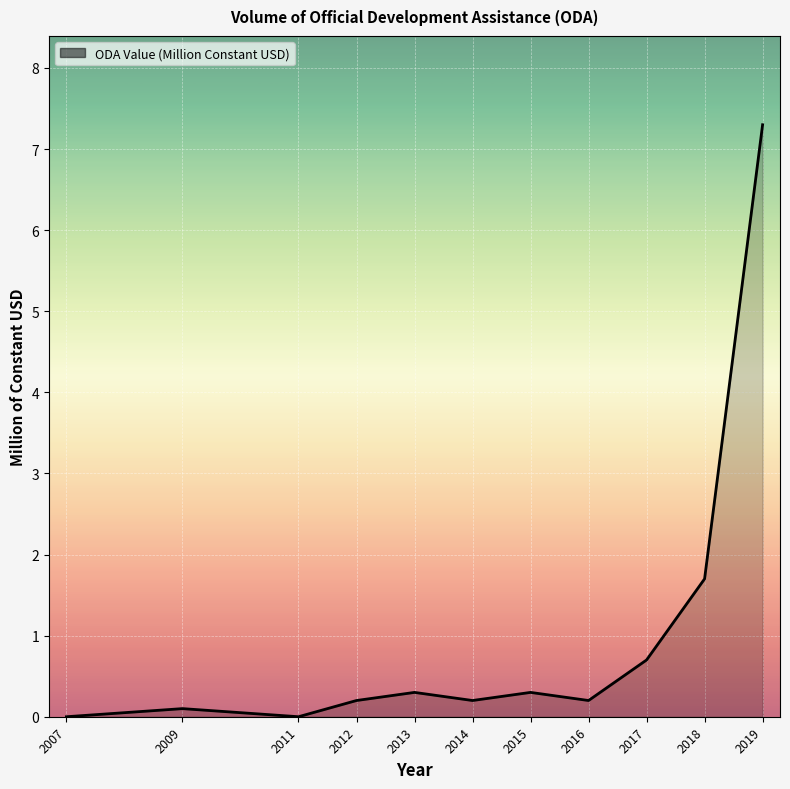

What is the difference between the values at 2011 and 2017?

0.7